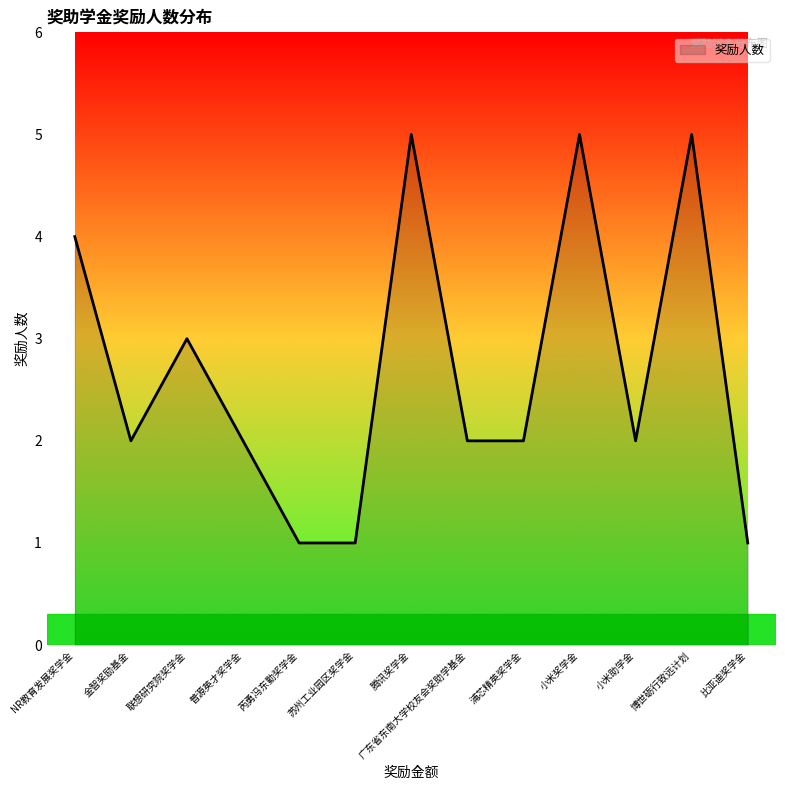

What position from the left is 腾讯奖学金?

7